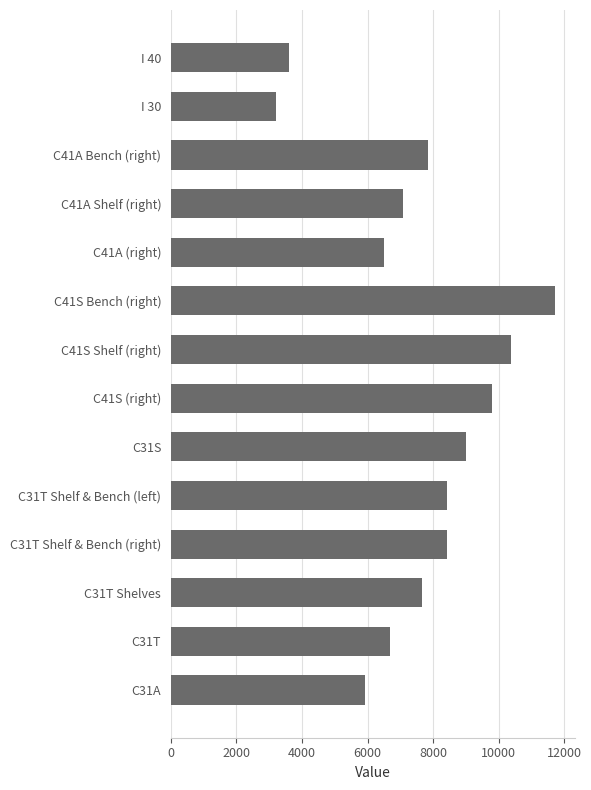

What is the difference between the second highest and second lowest values?

6786.8